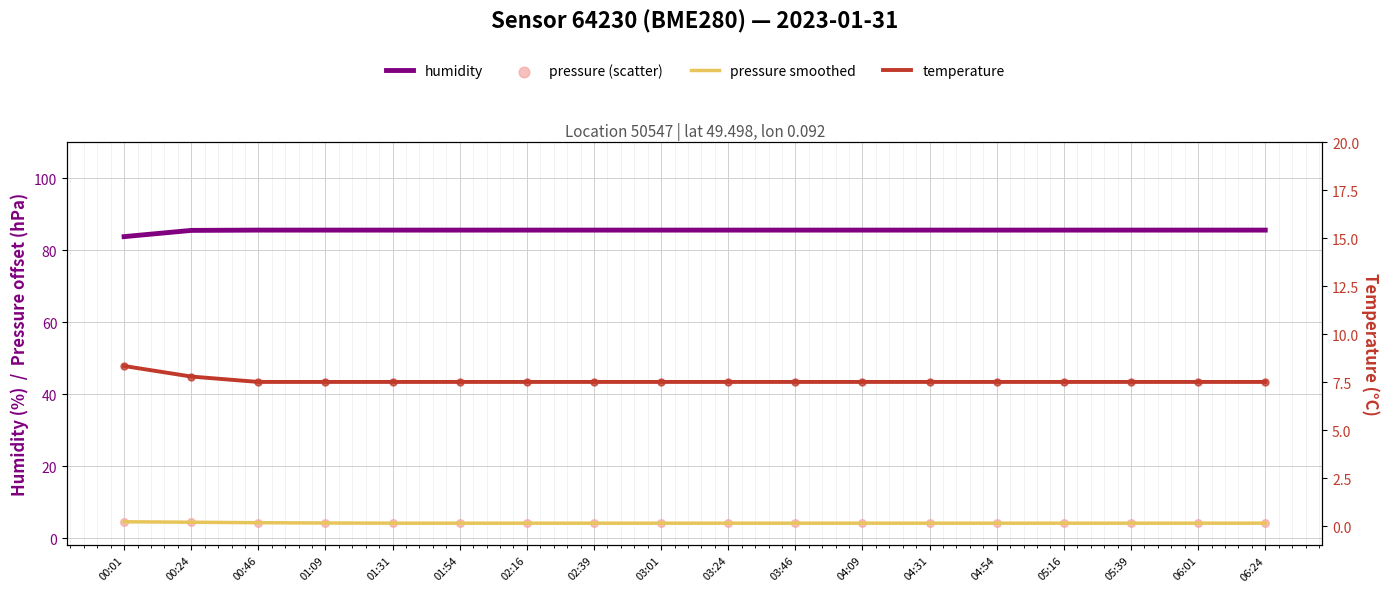

What is the total value across all series at 04:54?

101.4